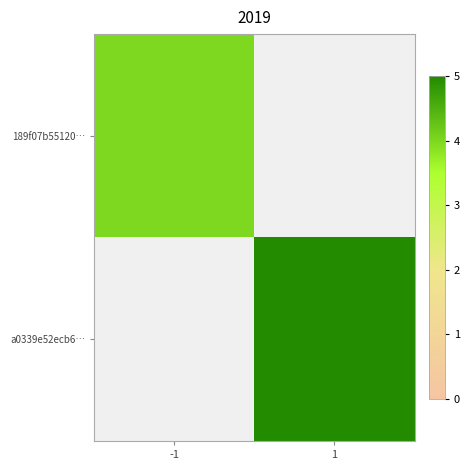

Rank the series by their average value, from lowest to highest.

189f07b55120…, a0339e52ecb6…